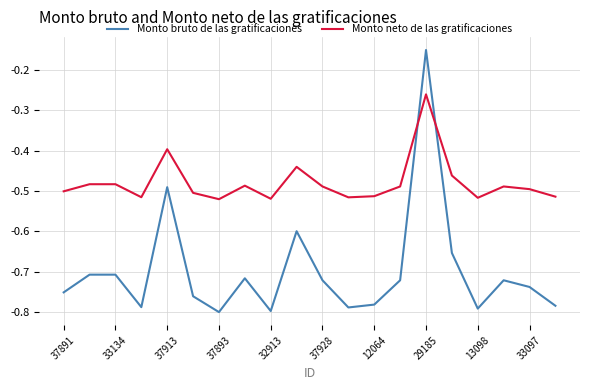

Which series has the widest spread of values?

Monto bruto de las gratificaciones